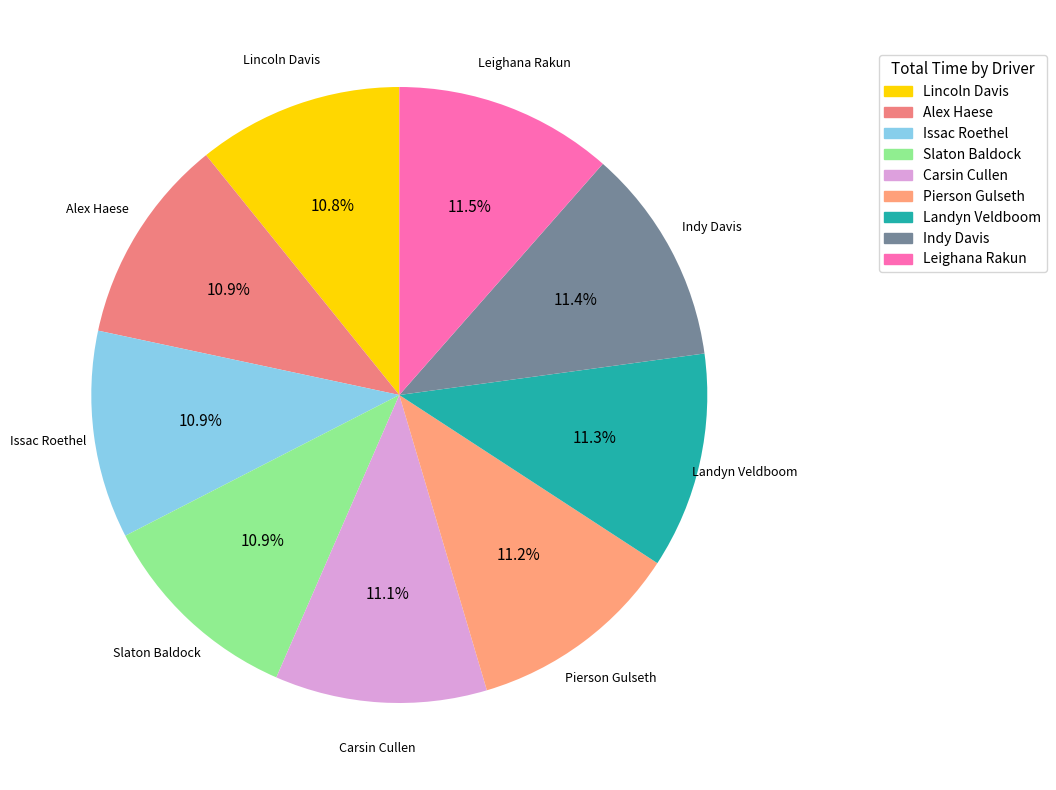

Count the number of slices in the pie.

9